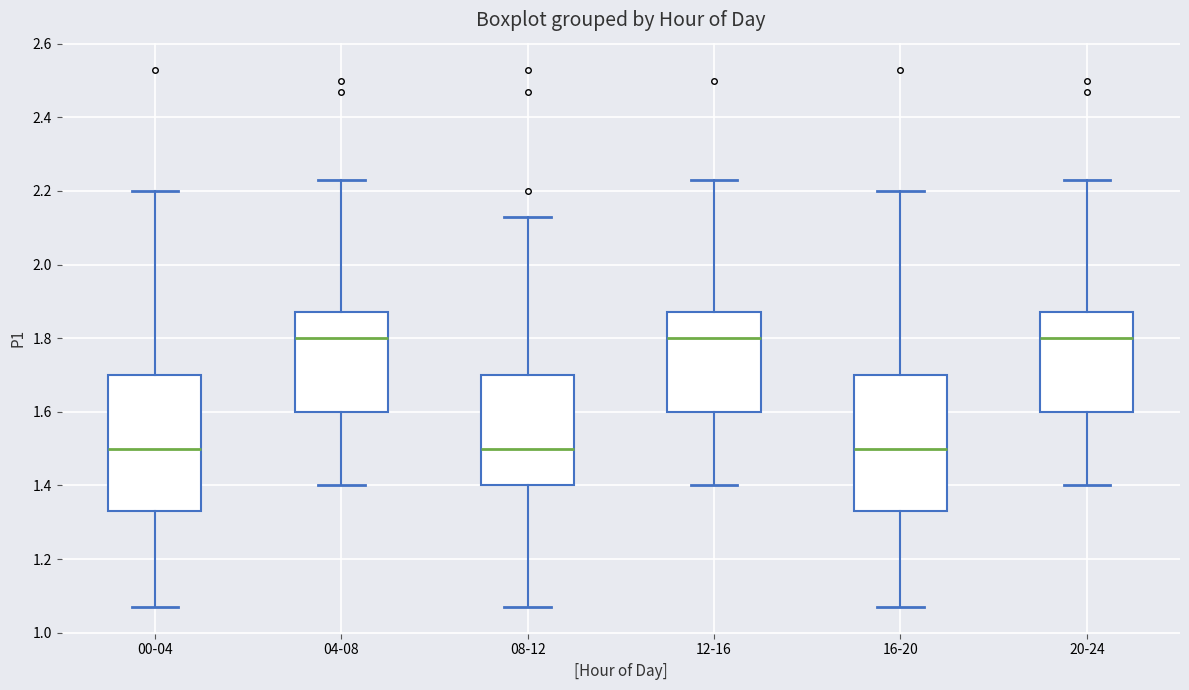

Reading left to right, transcribe this box plot: for each box, give where its median line is, the range the box spans, and where its two whiskers end, as read against the y-axis. The values are not printed on the chart, so give them approximately, as read against the axis.

00-04: median 1.50, box 1.34 to 1.70, whiskers 1.08 to 2.20
04-08: median 1.80, box 1.60 to 1.88, whiskers 1.40 to 2.24
08-12: median 1.50, box 1.40 to 1.70, whiskers 1.08 to 2.14
12-16: median 1.80, box 1.60 to 1.88, whiskers 1.40 to 2.24
16-20: median 1.50, box 1.34 to 1.70, whiskers 1.08 to 2.20
20-24: median 1.80, box 1.60 to 1.88, whiskers 1.40 to 2.24